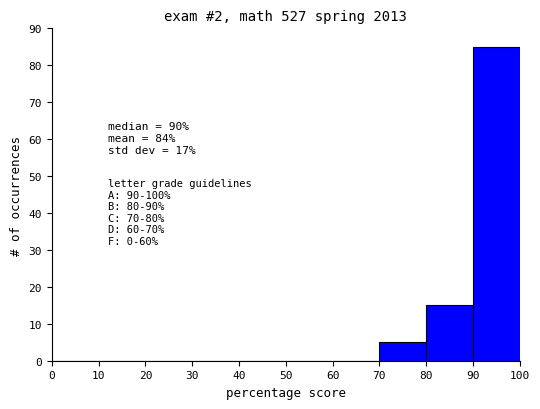

Which range on the x-axis has the tallest bar?

90 to 100